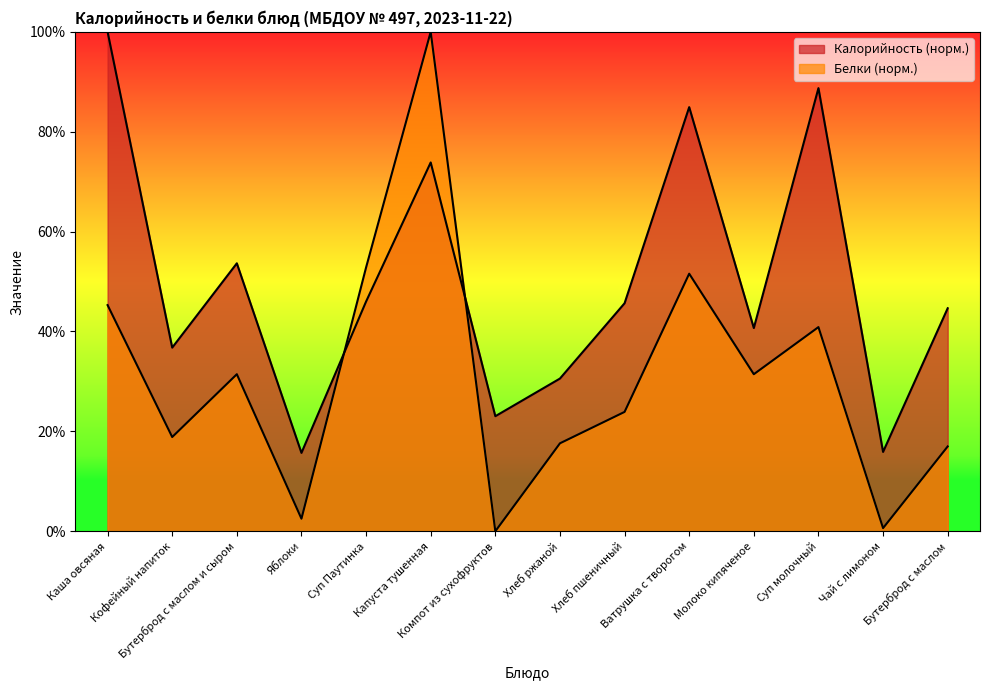

Between Бутерброд с маслом and Суп Паутинка, which is larger?

Суп Паутинка